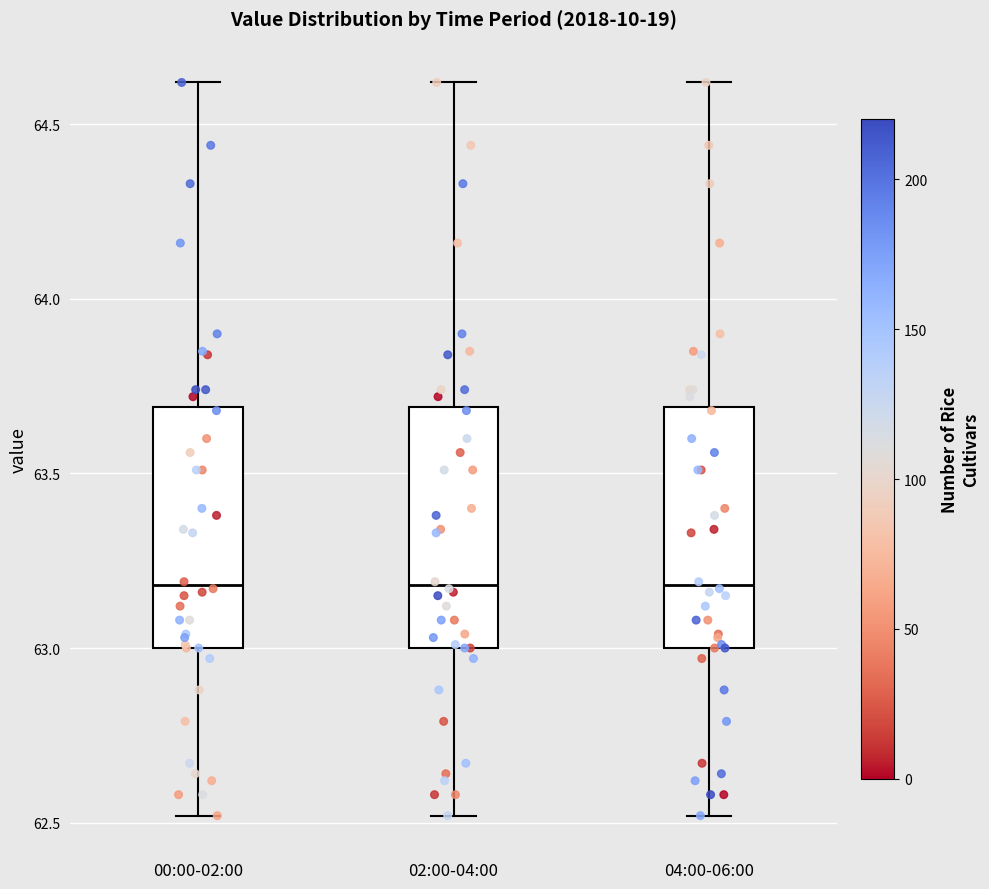

Reading left to right, transcribe this box plot: for each box, give where its median line is, the range the box spans, and where its two whiskers end, as read against the y-axis. The values are not printed on the chart, so give them approximately, as read against the axis.

00:00-02:00: median 63.2, box 63.0 to 63.7, whiskers 62.5 to 64.6
02:00-04:00: median 63.2, box 63.0 to 63.7, whiskers 62.5 to 64.6
04:00-06:00: median 63.2, box 63.0 to 63.7, whiskers 62.5 to 64.6